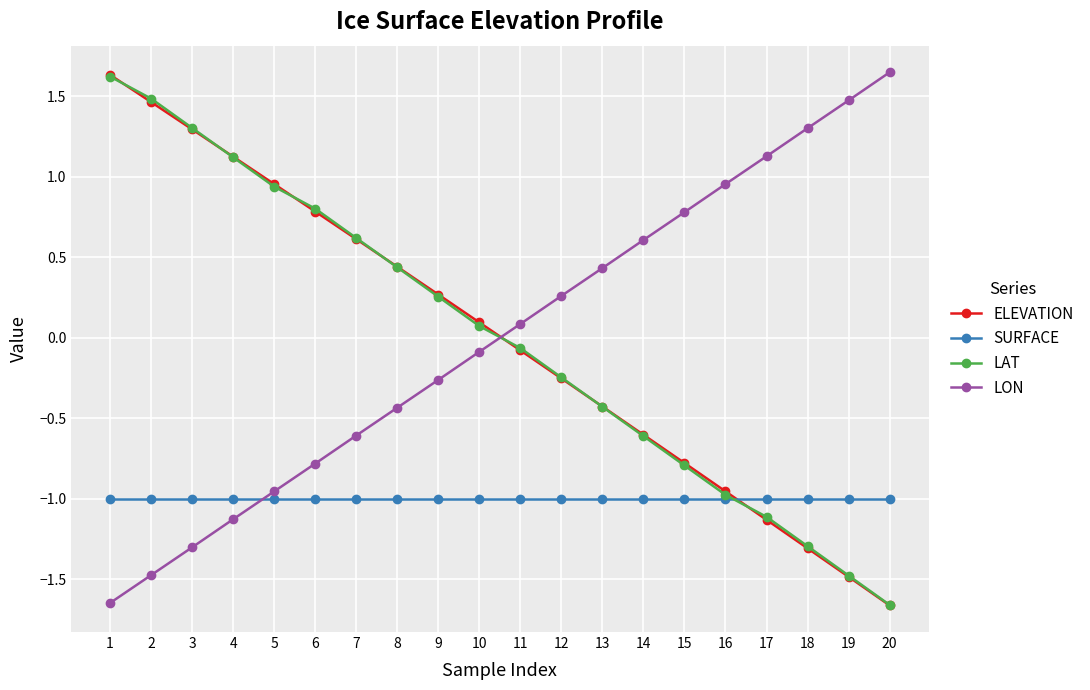

The value of LON at 3 is -2.3. True or false?

False